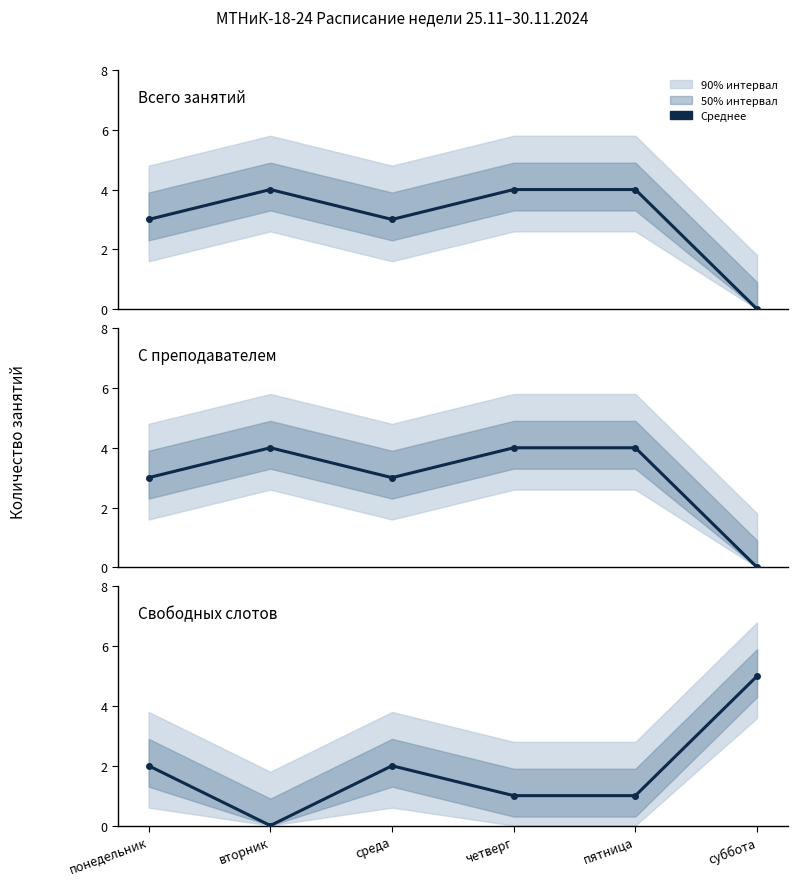

At вторник, list the series in order from smallest to largest.

Свободных слотов, Всего занятий, С преподавателем